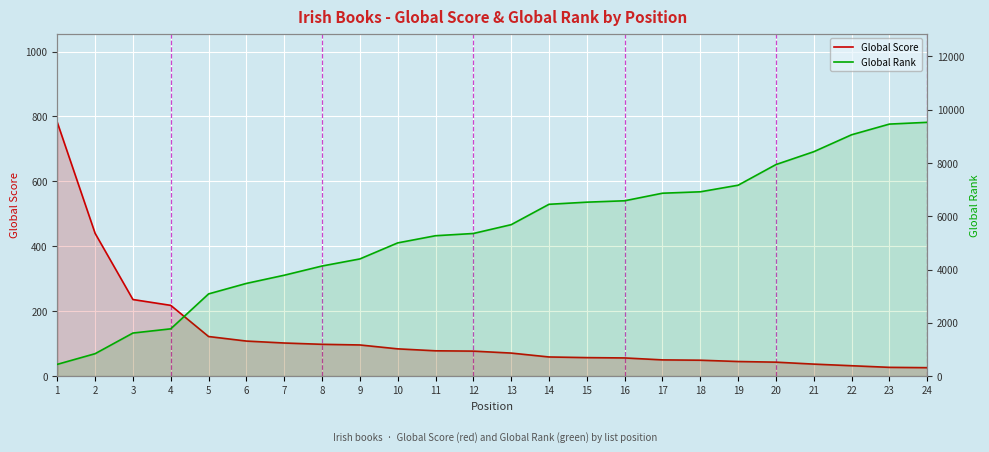

True or false: Global Rank has a value of 9527 at 24.

True